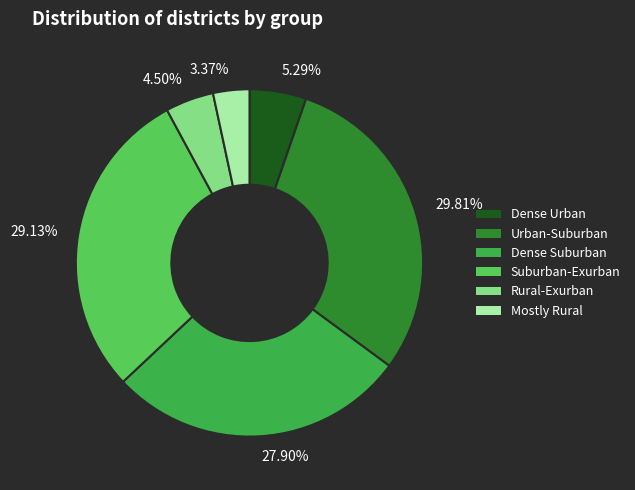

Which has a higher value, 5.29% or 29.81%?

29.81%